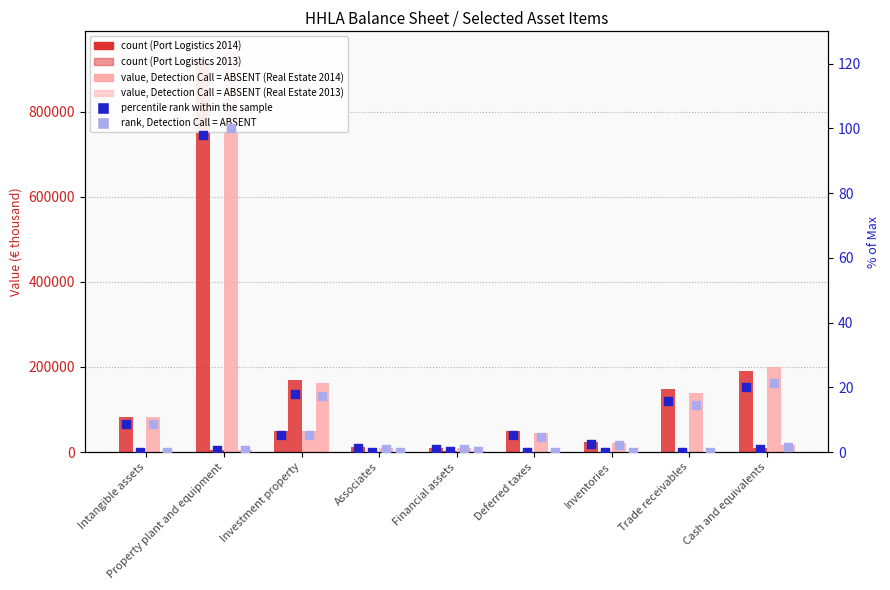

At how many categories does at least one series exceed 875105?

1